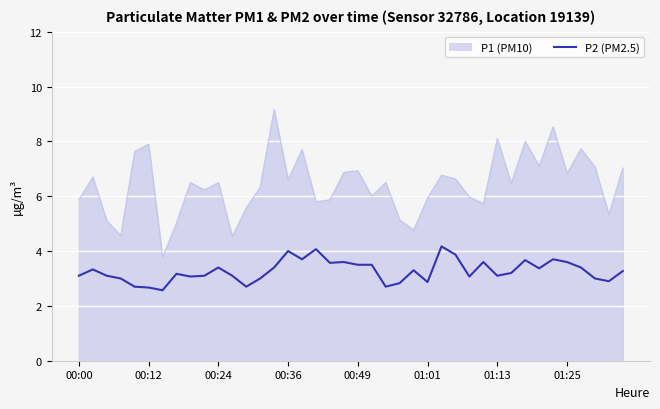

What is the difference between the maximum and minimum values in the P1 (PM10) series?

5.4